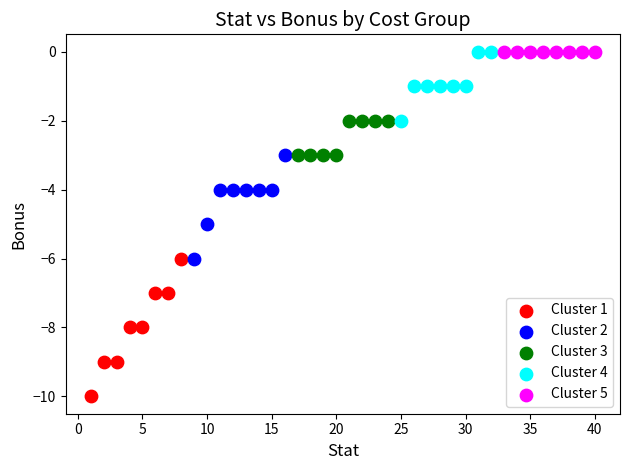

Which series reaches the minimum Y coordinate?

Cluster 1